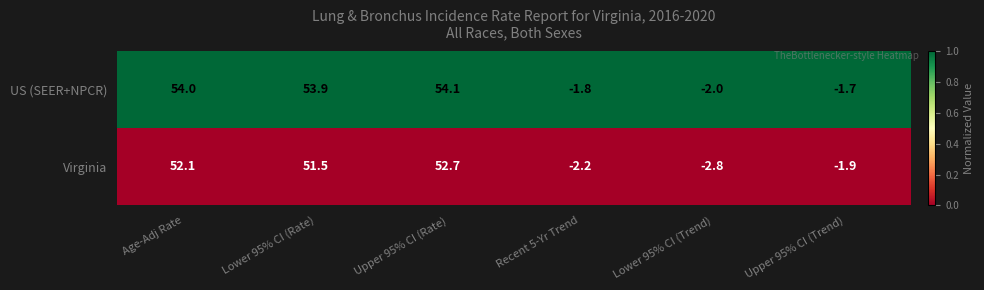

Where does the US (SEER+NPCR) series first go above 53?

Age-Adj Rate